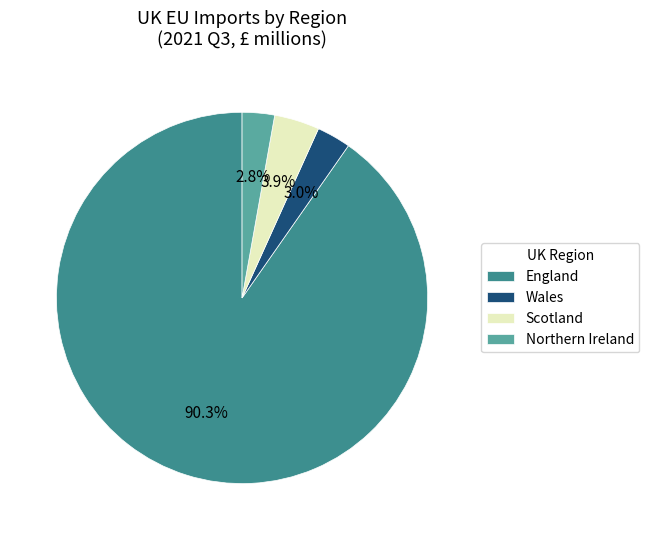

How many slices are in this pie chart?

4